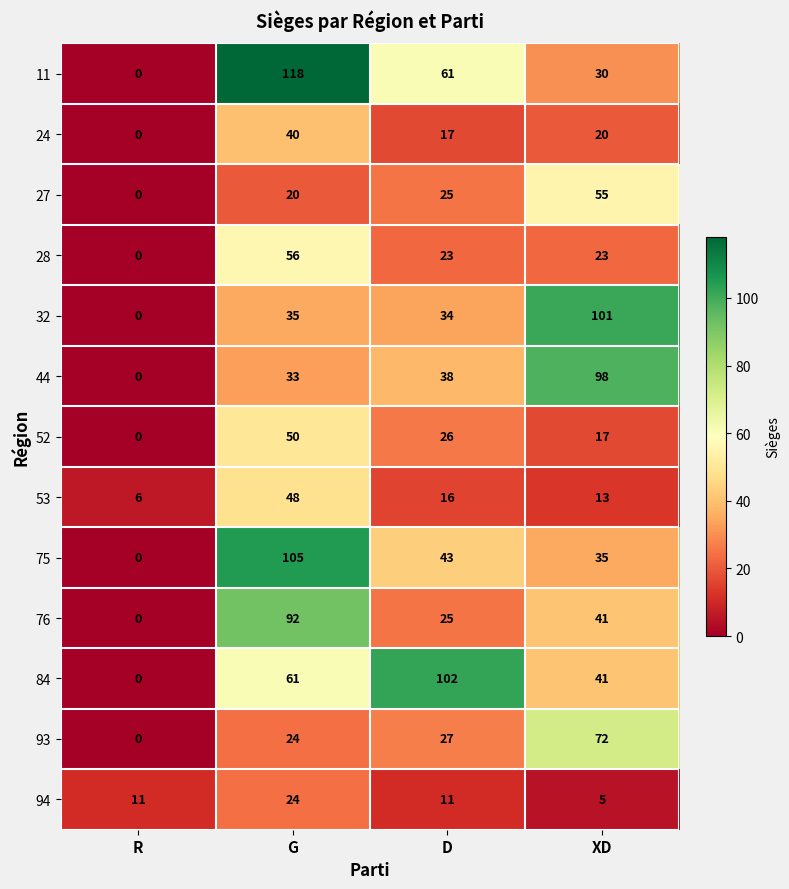

Is it true that 53 equals 13 at XD?

True